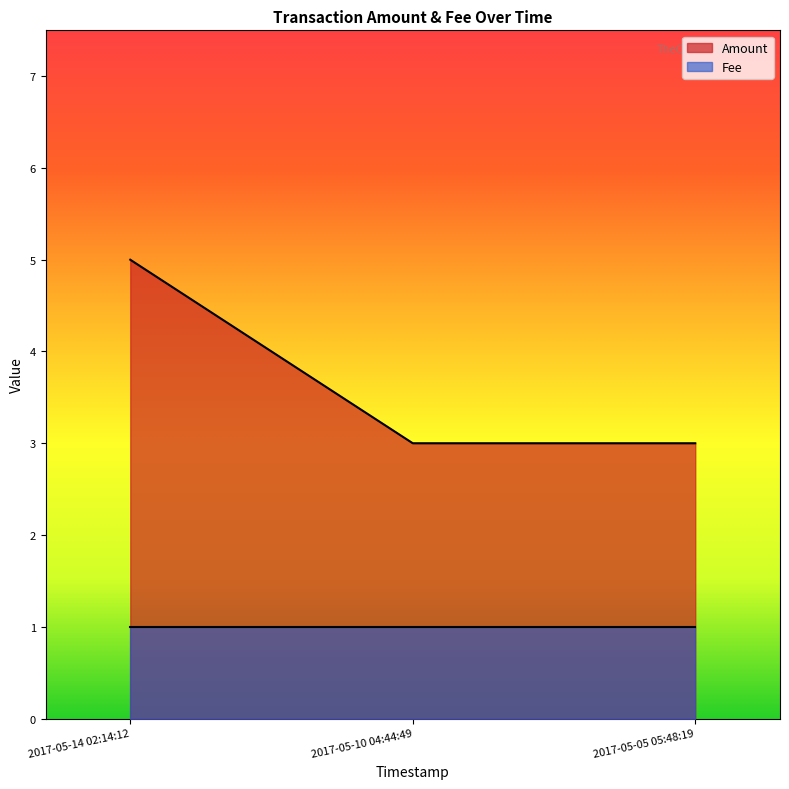

Where is the data nearest to the value 4?

2017-05-14 02:14:12